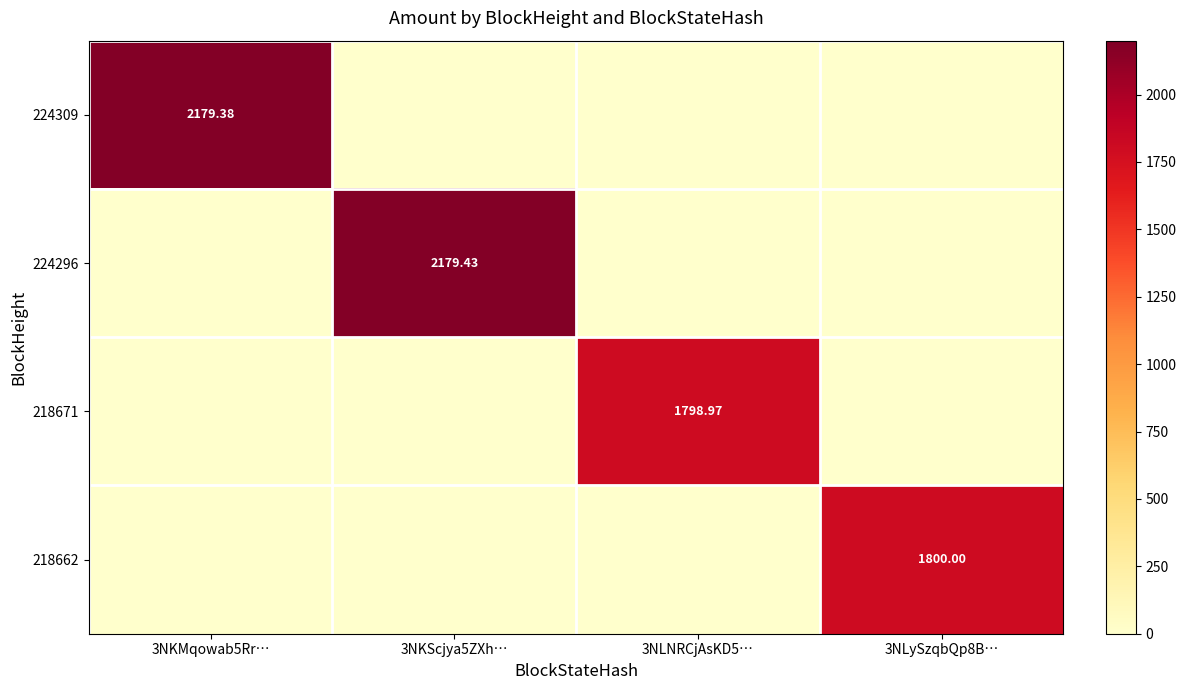

Where is 224309 nearest to the value 1089?

3NKScjya5ZXh…